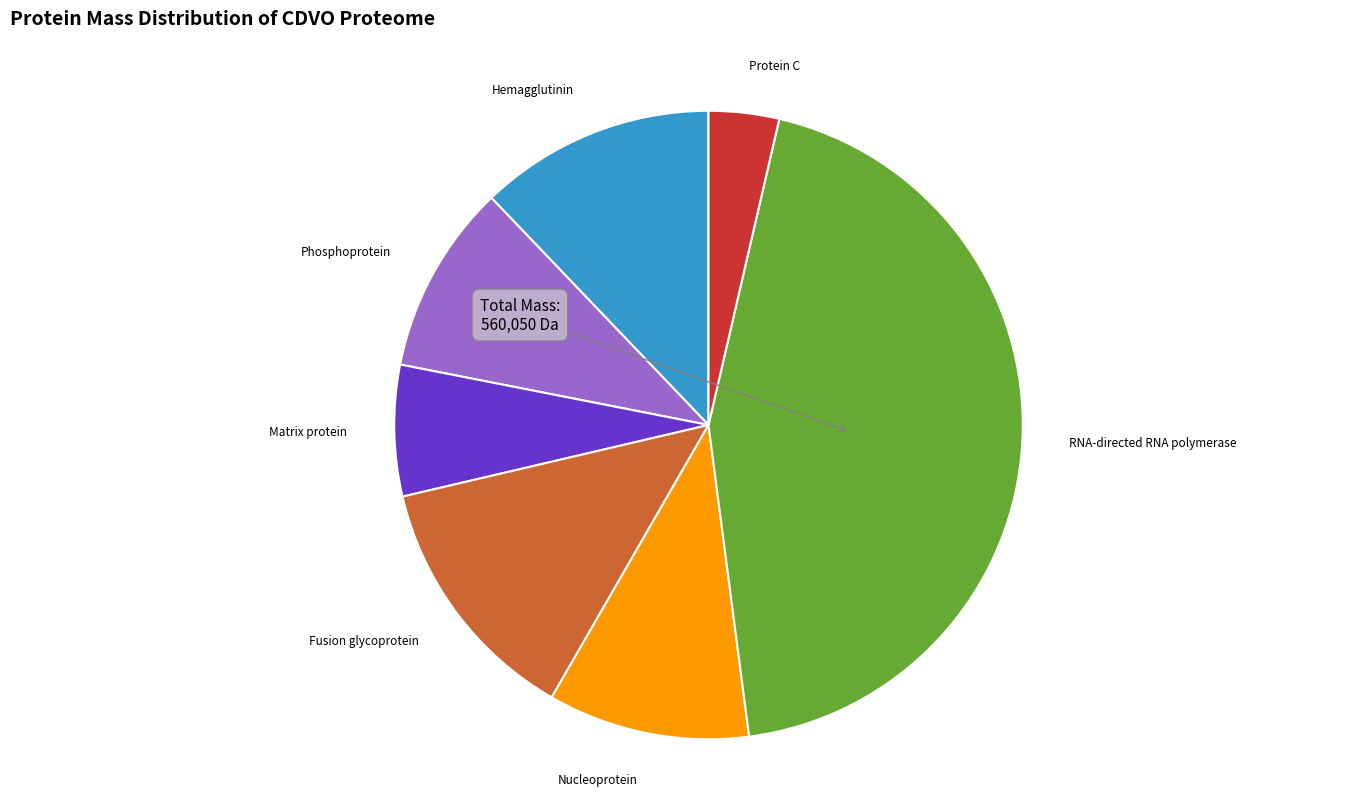

Is the sum of Matrix protein and Fusion glycoprotein greater than half?

No